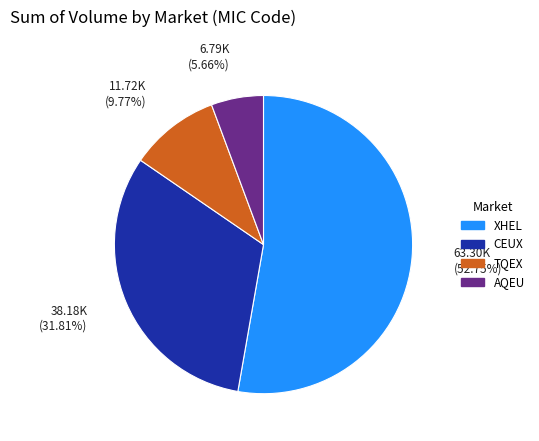

What is the majority slice?

XHEL